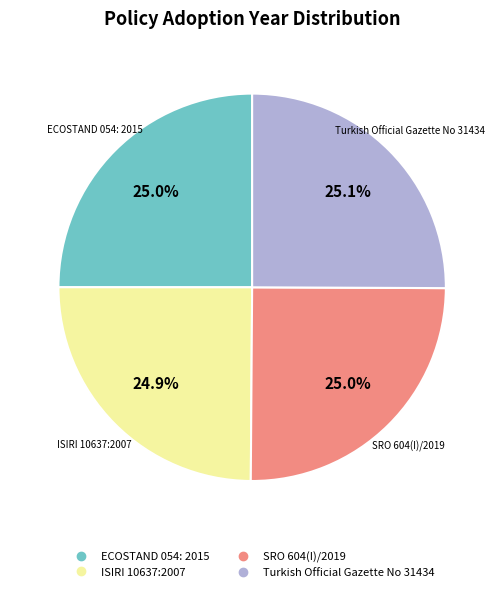

True or false: Turkish Official Gazette No 31434 accounts for 25% of the total.

True